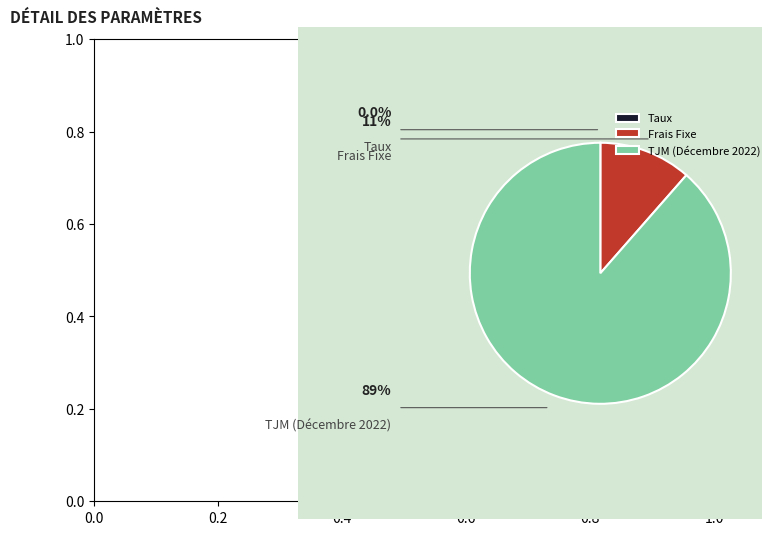

To the nearest percent, what portion does Frais Fixe represent?

11%